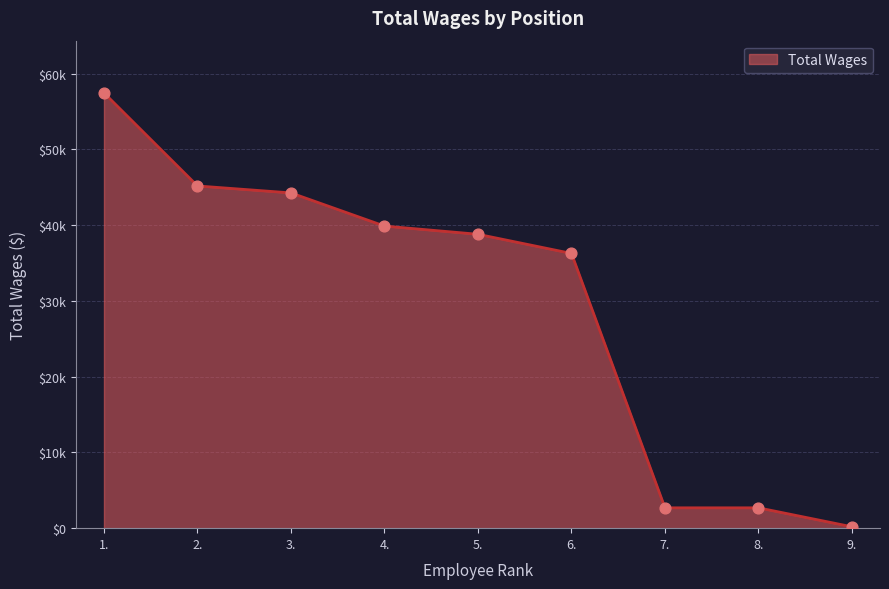

Which has a higher value, 3. or 9.?

3.